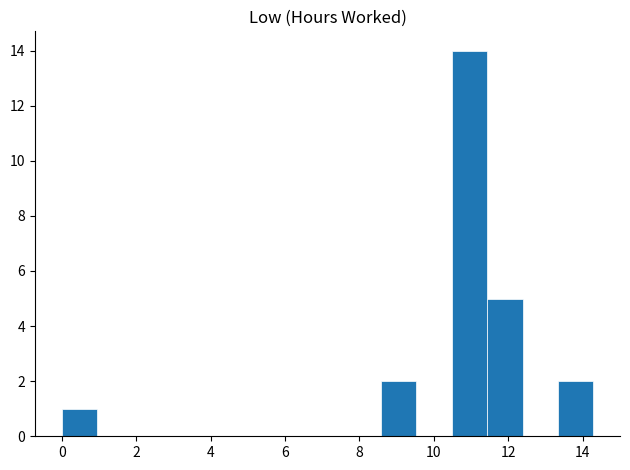

What is the height of the bar covering 13.4 to 14.2 on the x-axis? Neither the bar edges nor the heights are printed on the chart, so give them approximately, as read against the axes.

2